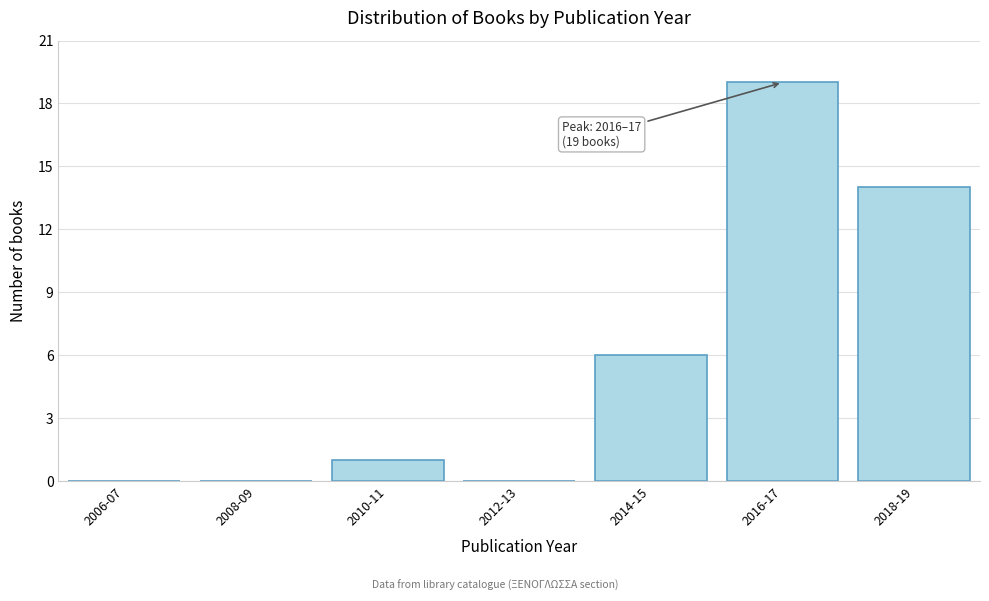

Reading left to right, transcribe all the data shown in this chart.

2006-07=0	2008-09=0	2010-11=1	2012-13=0	2014-15=6	2016-17=19	2018-19=14